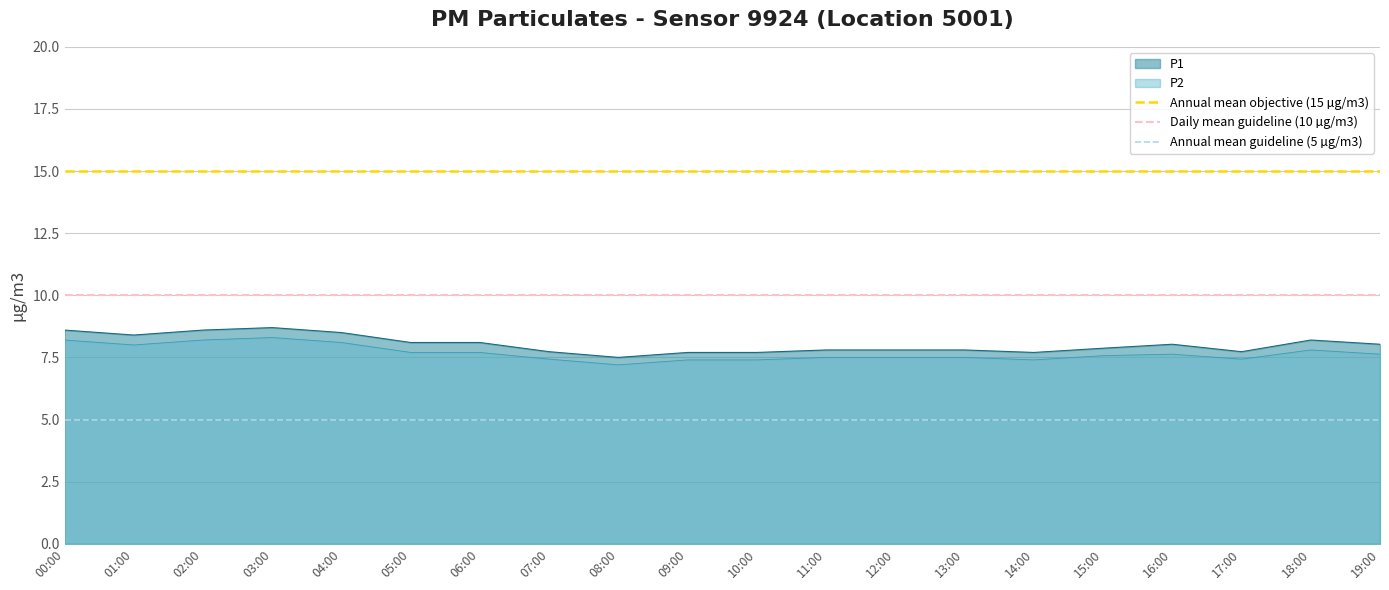

Is it true that Annual mean guideline (5 µg/m3) equals 7 at 00:00?

False